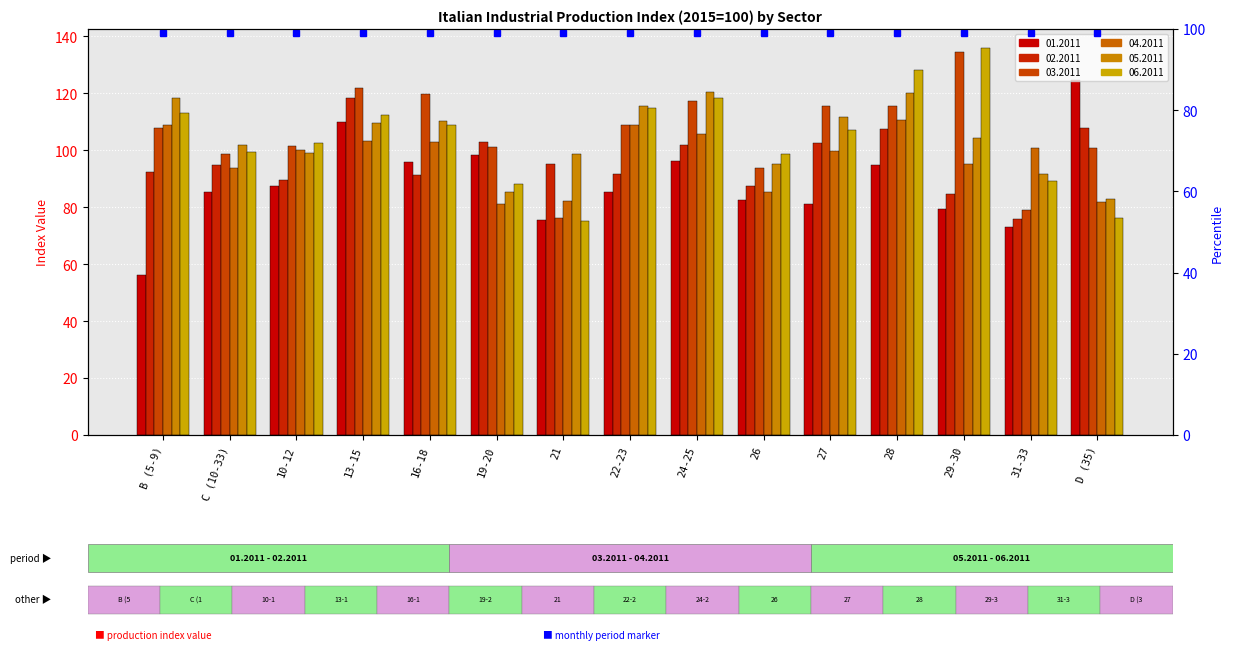

What position from the right is D (35)?

1